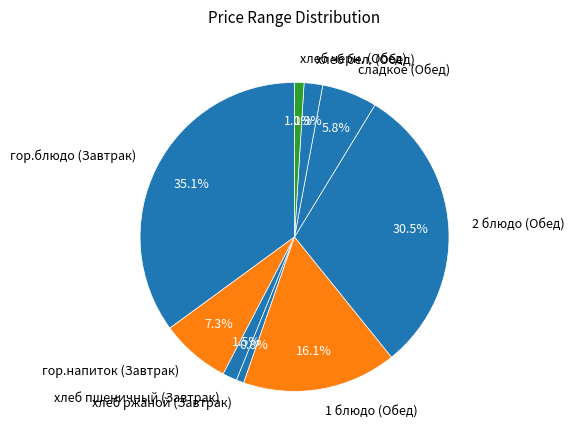

To the nearest percent, what portion does гор.блюдо (Завтрак) represent?

35%